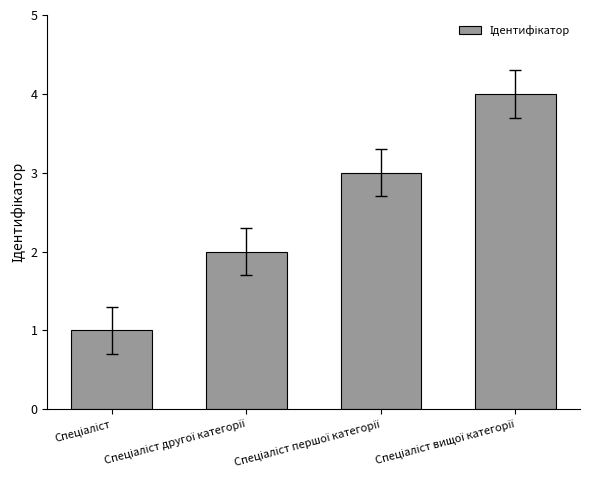

Reading left to right, what are all the values shown in this chart?

1	2	3	4